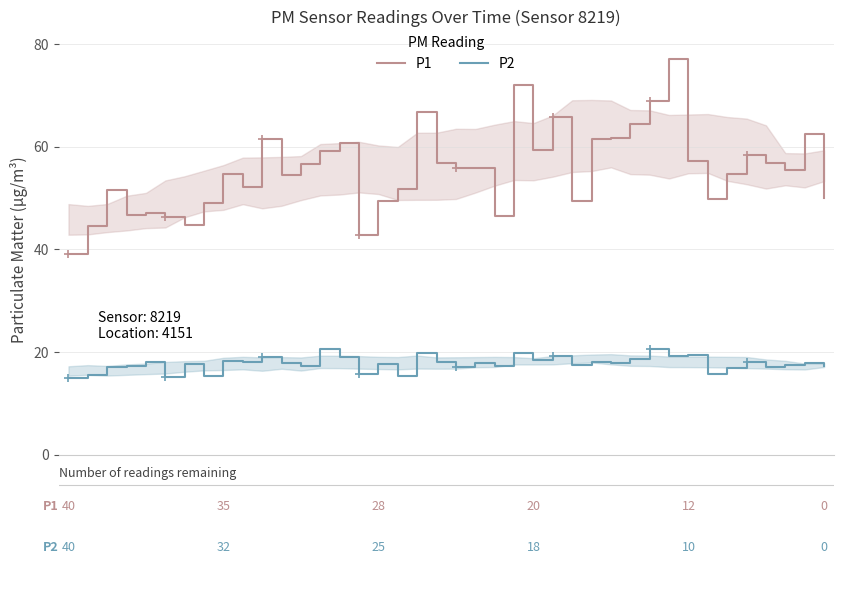

Reading right to left, transcribe all the data shown in this chart.

P1: 50.0	62.4	55.5	56.8	58.3	54.7	49.9	57.3	77.1	68.8	64.4	61.7	61.6	49.4	65.8	59.3	72.1	46.5	55.9	55.8	56.8	66.8	51.8	49.5	42.8	60.7	59.2	56.7	54.5	61.5	52.2	54.8	48.9	44.8	46.3	47.0	46.6	51.6	44.5	39.0
P2: 17.3	17.8	17.4	17.0	18.1	16.9	15.7	19.5	19.2	20.5	18.7	17.8	18.1	17.5	19.2	18.5	19.8	17.2	17.9	17.2	18.1	19.9	15.4	17.6	15.8	19.0	20.6	17.3	17.8	19.1	18.1	18.3	15.2	17.7	15.1	18.0	17.2	17.0	15.5	15.0